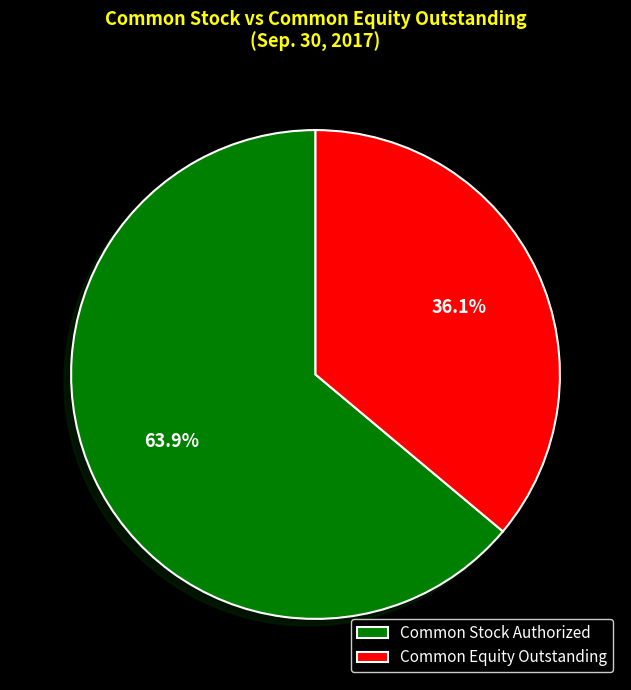

Approximately how many times larger is the value at Common Equity Outstanding compared to Common Stock Authorized?

0.6